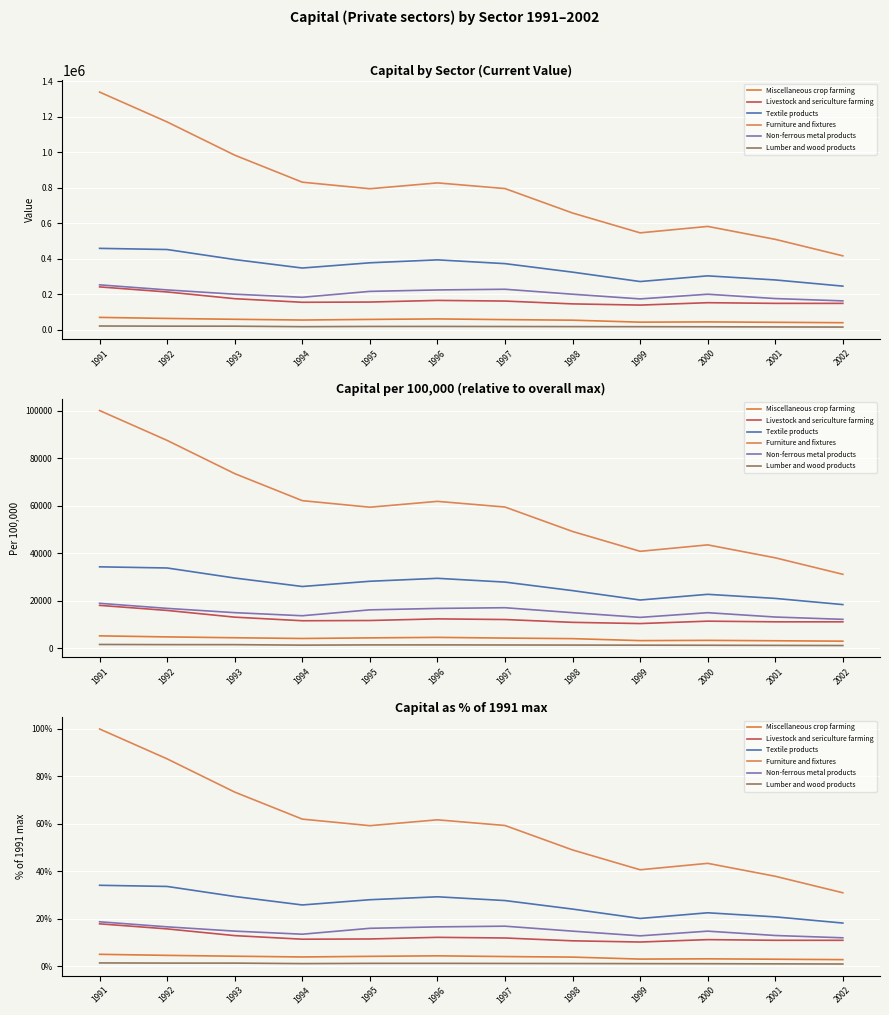

What are all the series names shown in the legend?

Miscellaneous crop farming, Livestock and sericulture farming, Textile products, Furniture and fixtures, Non-ferrous metal products, Lumber and wood products